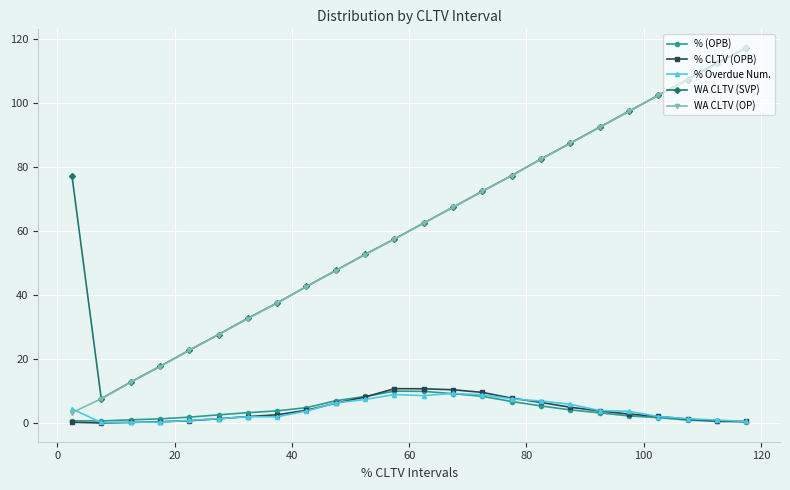

True or false: WA CLTV (OP) has more than 0 interior local peaks.

False